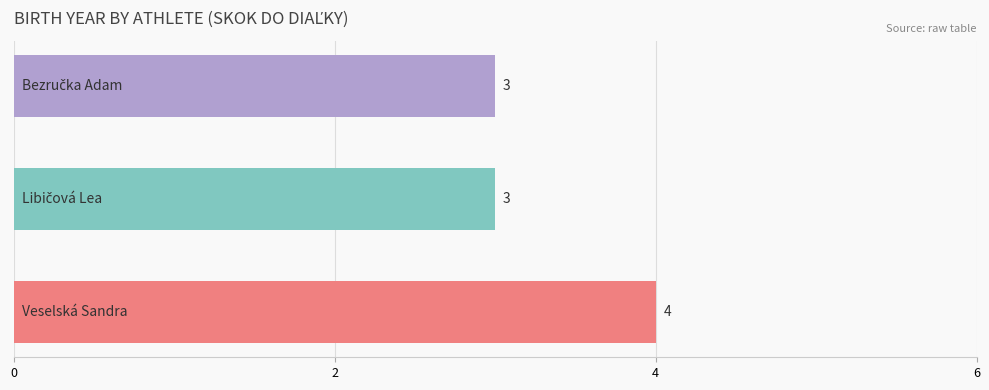

What is the greatest value displayed?

4